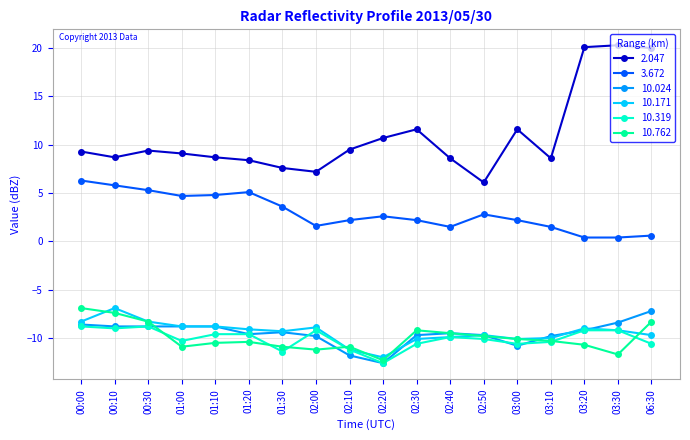

What is the average value of the 2.047 series?

10.9